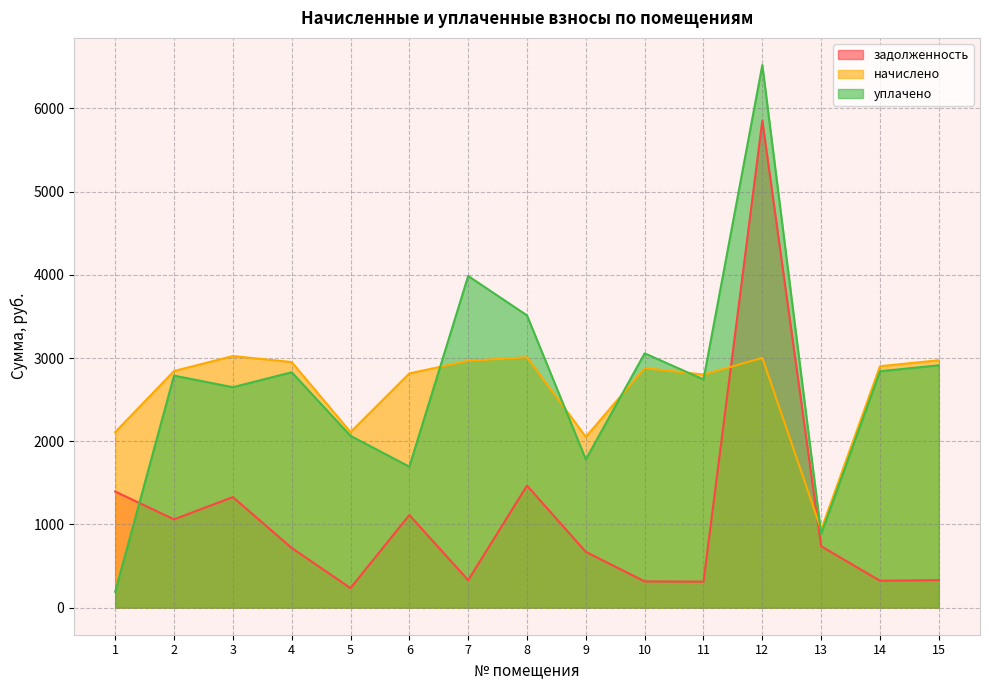

Reading left to right, what are all the values shown in this chart?

задолженность: 1=1395.3	2=1060.9	3=1328.4	4=717.0	5=234.3	6=1112.7	7=329.6	8=1466.4	9=670.0	10=314.9	11=311.5	12=5855.4	13=737.4	14=322.7	15=329.9
начислено: 1=2109.6	2=2844.0	3=3024.0	4=2952.0	5=2109.6	6=2815.2	7=2966.4	8=3009.6	9=2052.0	10=2880.0	11=2800.8	12=3002.4	13=936.0	14=2901.6	15=2973.6
уплачено: 1=190.0	2=2789.0	3=2649.2	4=2829.3	5=2065.0	6=1694.0	7=3986.7	8=3512.6	9=1782.0	10=3056.6	11=2742.5	12=6522.6	13=886.4	14=2841.5	15=2912.9